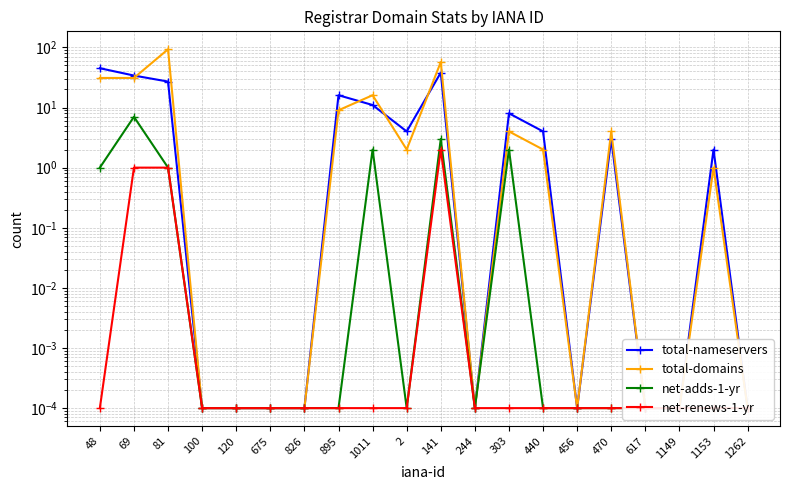

What is the spread (max minus min) of values at 1011?

16.0